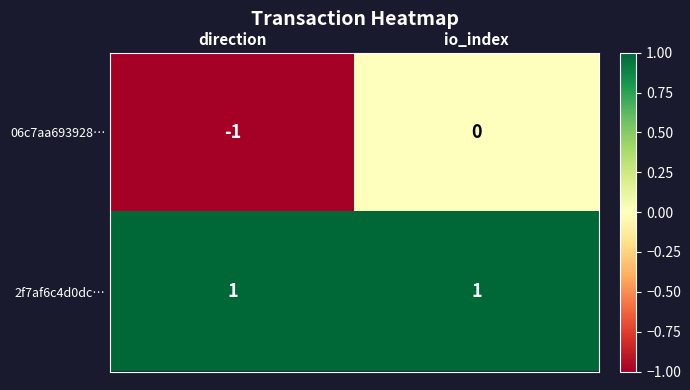

Rank the series by their average value, from highest to lowest.

2f7af6c4d0dc…, 06c7aa693928…